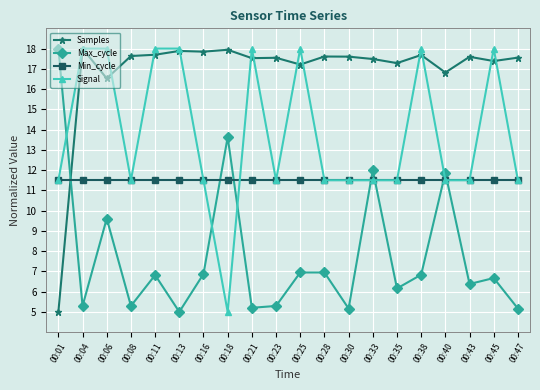

What is the difference between the Signal values at 00:40 and 00:25?

6.5